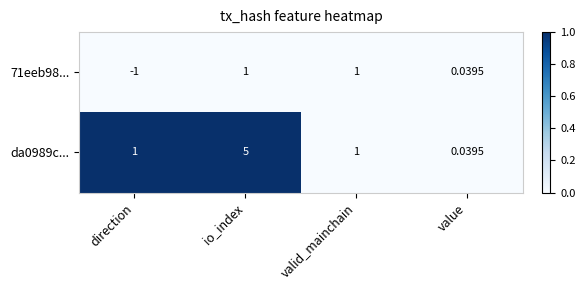

What is the difference between the highest and lowest values at direction?

2.0